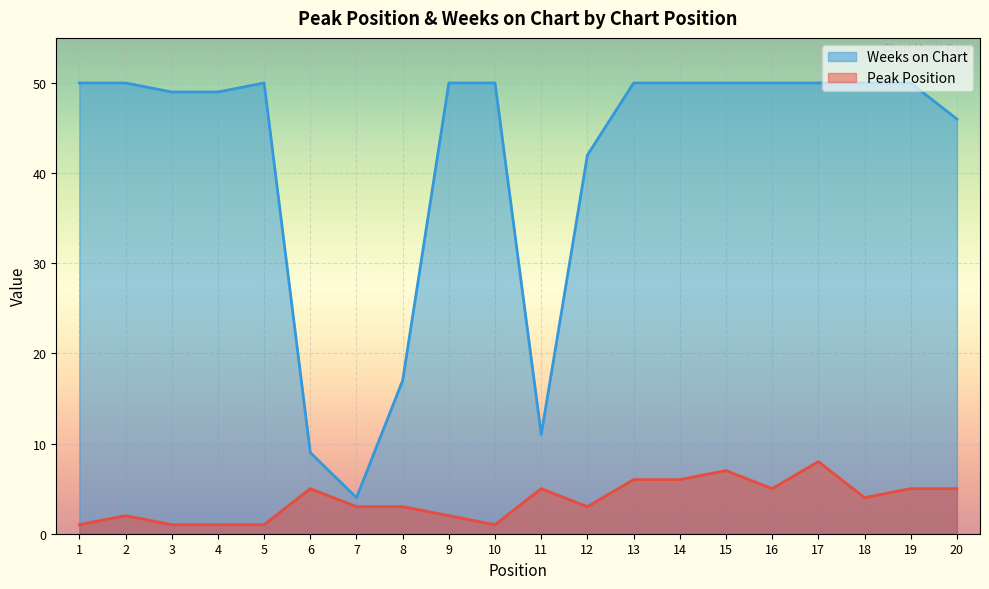

Which series has the largest range (max minus min)?

Weeks on Chart